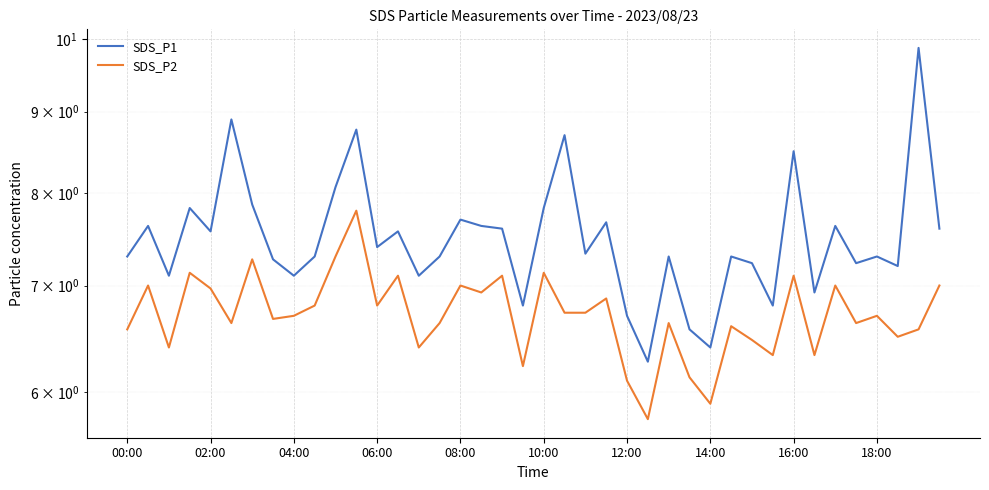

How many interior local valleys does the SDS_P2 series have?

13